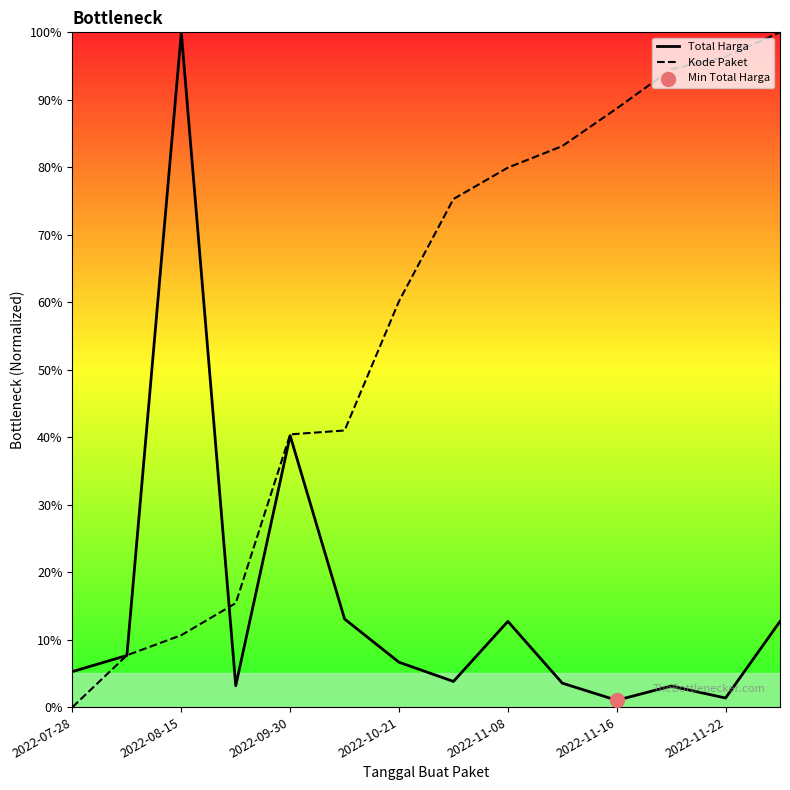

Which series has the largest total across all categories?

Kode Paket